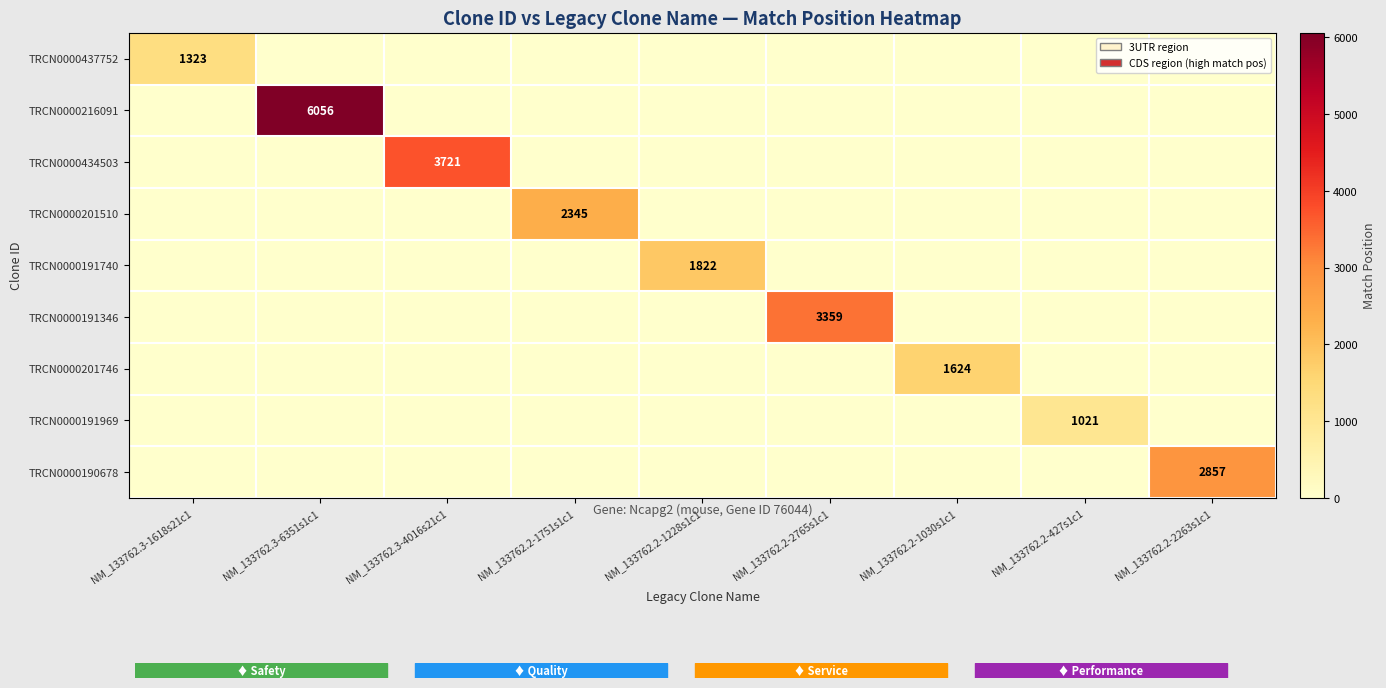

Rank the categories by TRCN0000216091 value from highest to lowest.

NM_133762.3-6351s1c1, NM_133762.3-1618s21c1, NM_133762.3-4016s21c1, NM_133762.2-1751s1c1, NM_133762.2-1228s1c1, NM_133762.2-2765s1c1, NM_133762.2-1030s1c1, NM_133762.2-427s1c1, NM_133762.2-2263s1c1